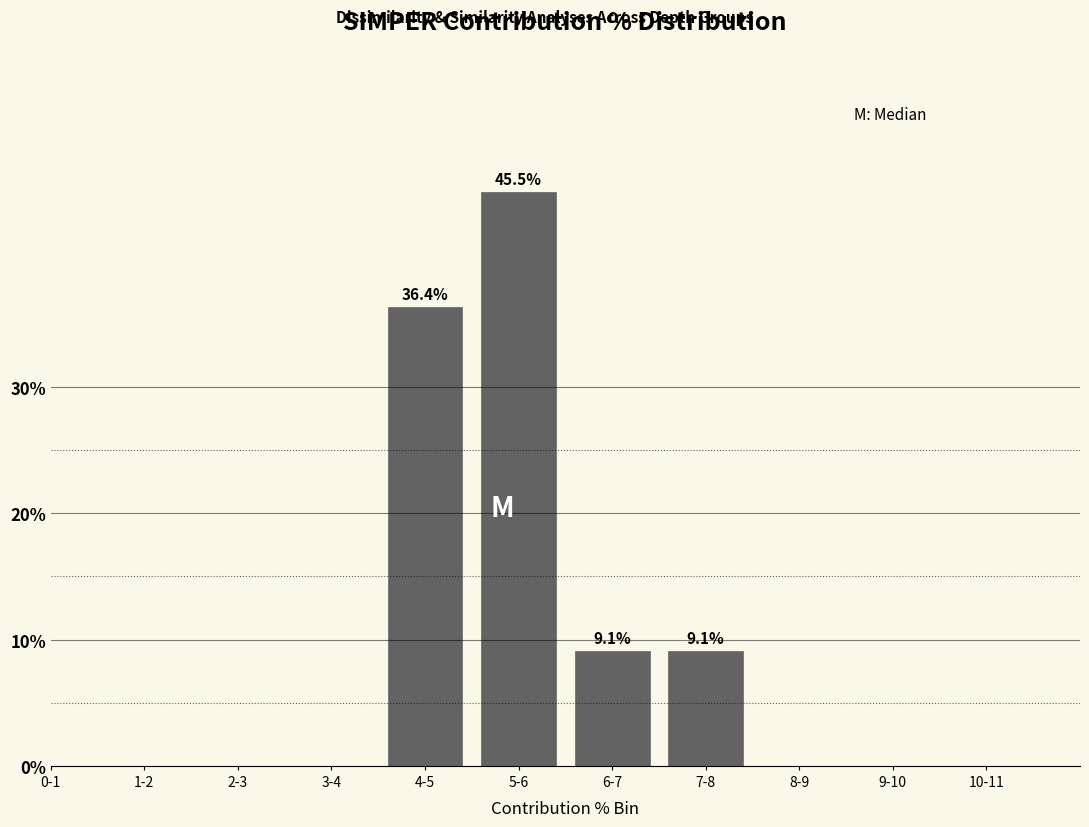

Reading left to right, extract all data points from this chart.

0-1=0.0	1-2=0.0	2-3=0.0	3-4=0.0	4-5=36.4	5-6=45.5	6-7=9.1	7-8=9.1	8-9=0.0	9-10=0.0	10-11=0.0